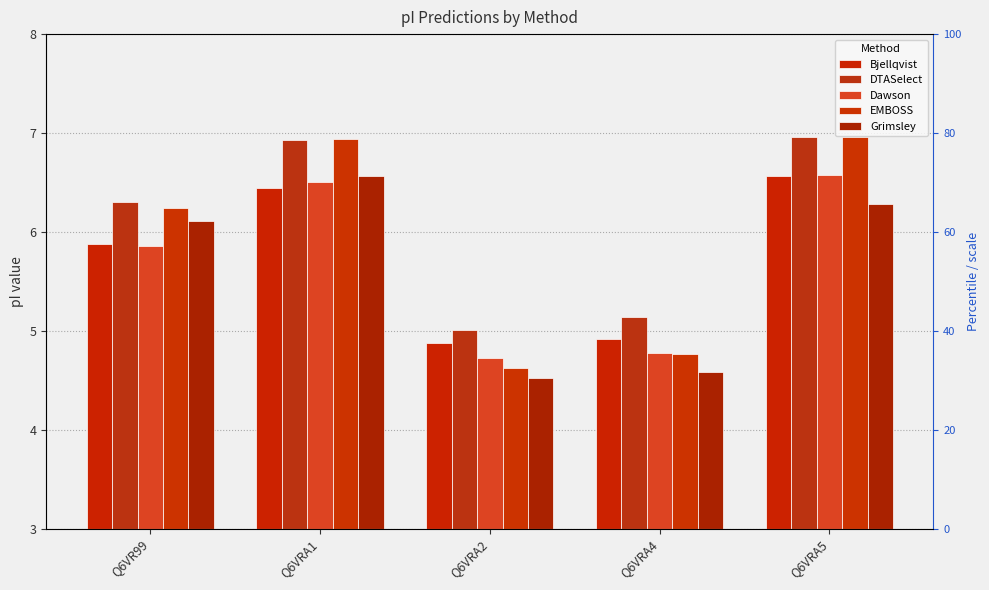

What is the spread (max minus min) of values at Q6VRA5?

0.7